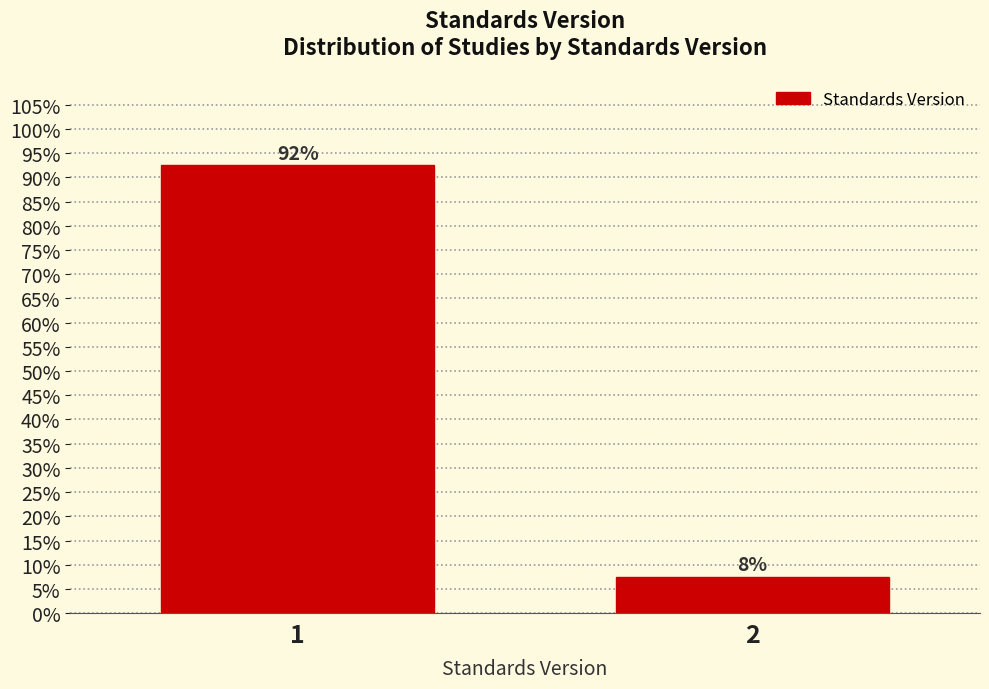

Does the chart contain any negative values?

No